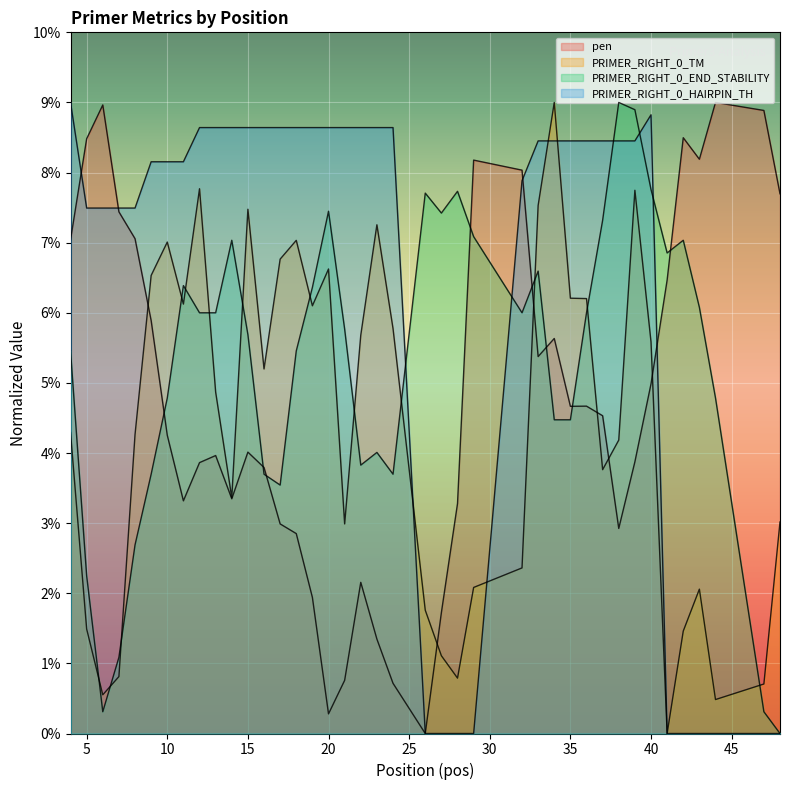

True or false: PRIMER_RIGHT_0_END_STABILITY has more than 2 points higher than both neighbors.

True